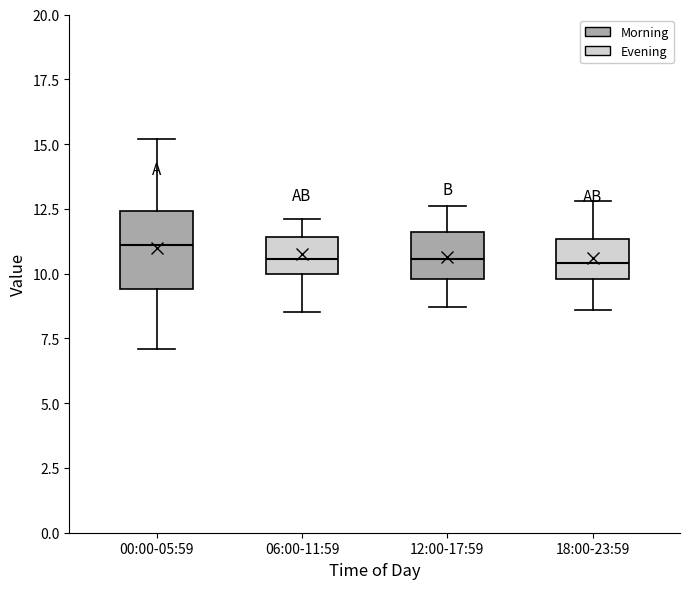

Where does the lower whisker of the box for 00:00-05:59 end on the y-axis? The values are not printed on the chart, so give them approximately, as read against the axis.

7.0